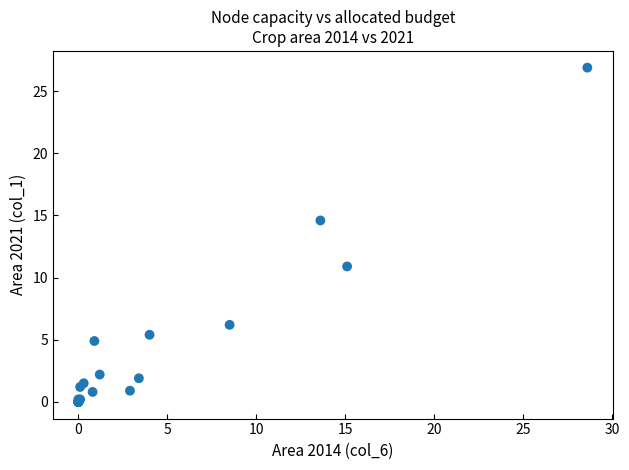

What Y value in the scatter plot is closest to 13?

14.6